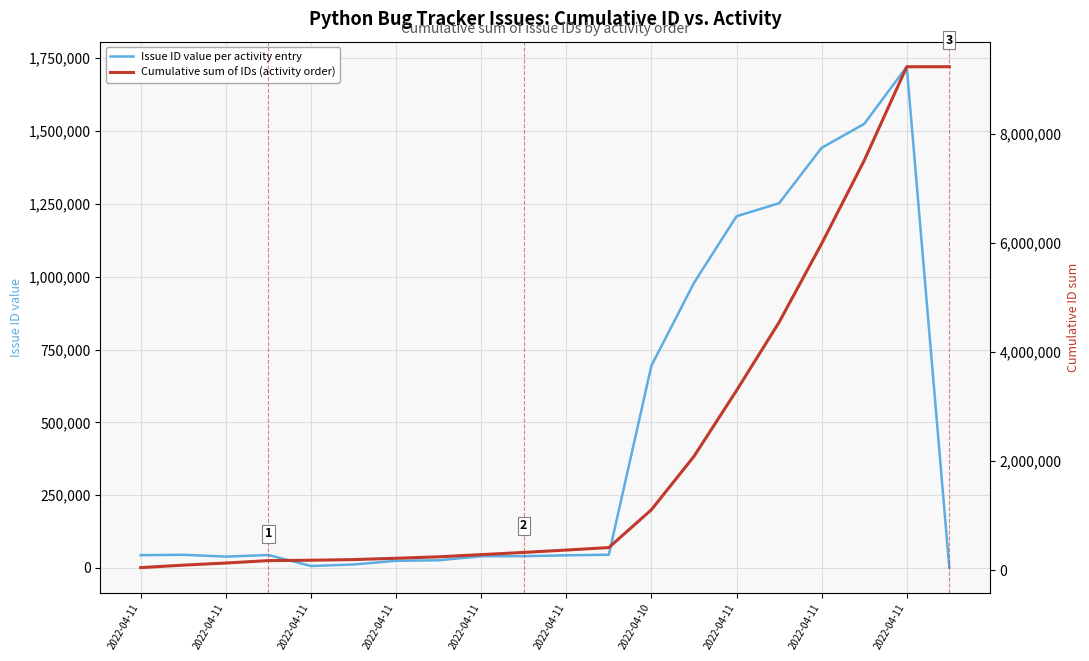

The Issue ID value per activity entry series shows 38946 at 2022-04-11. True or false?

True